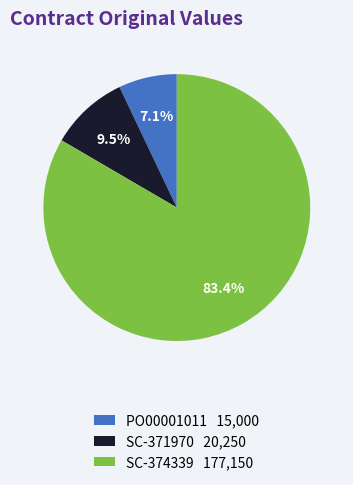

To the nearest percent, what is the difference between the largest and smallest slice percentages?

76%